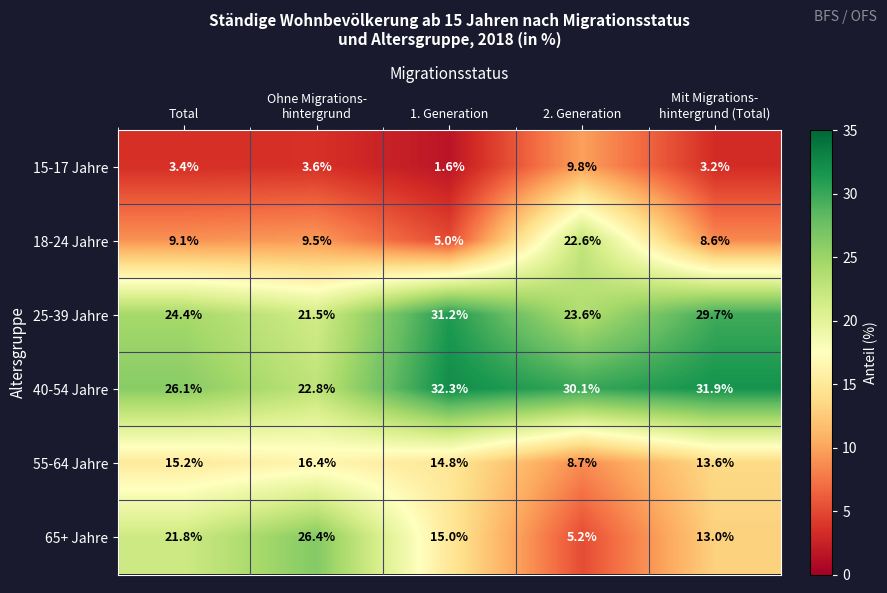

Where does the 18-24 Jahre series first go above 9?

Total